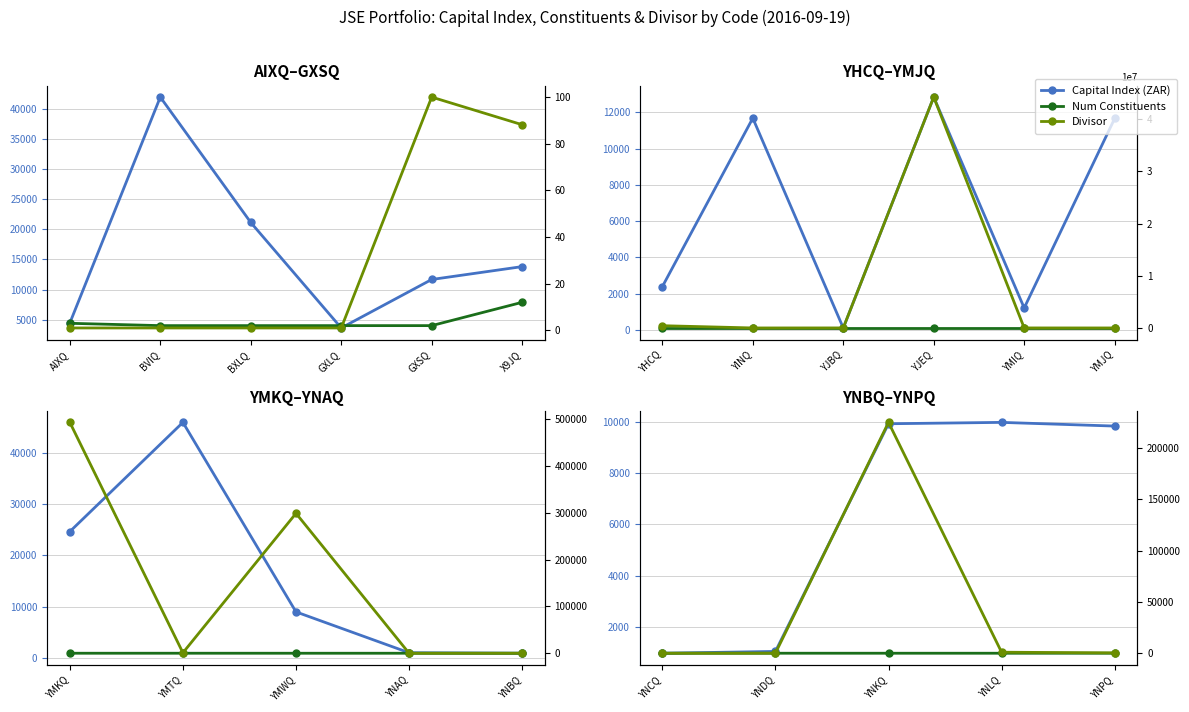

What is the difference between the maximum and second lowest values in the Divisor series?

224900.3